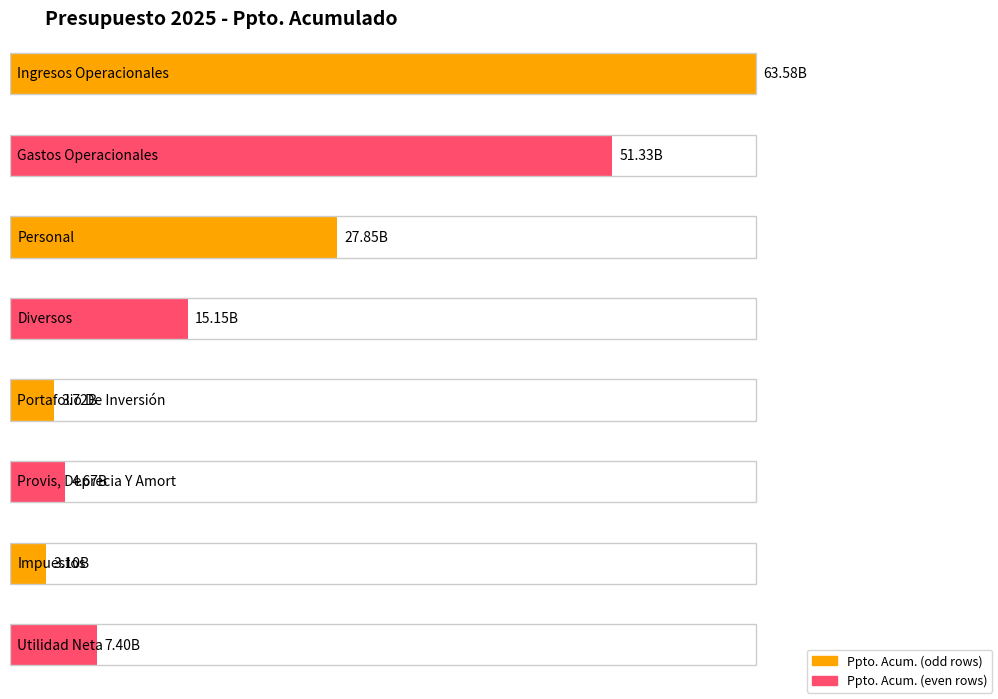

How many data points are less than 15149202063?

4